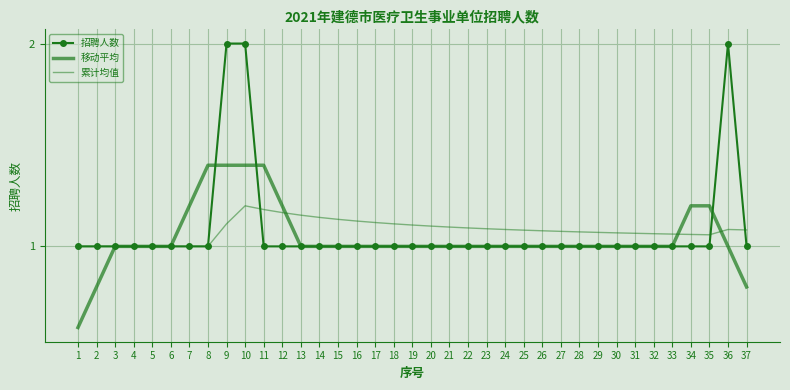

What are all the series names shown in the legend?

招聘人数, 移动平均, 累计均值